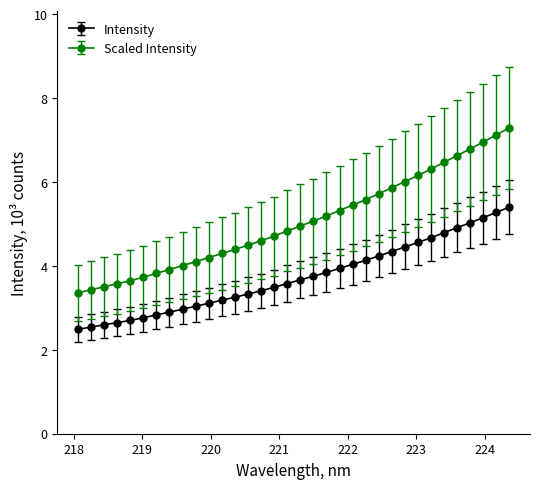

Rank the series by their average value, from highest to lowest.

Scaled Intensity, Intensity